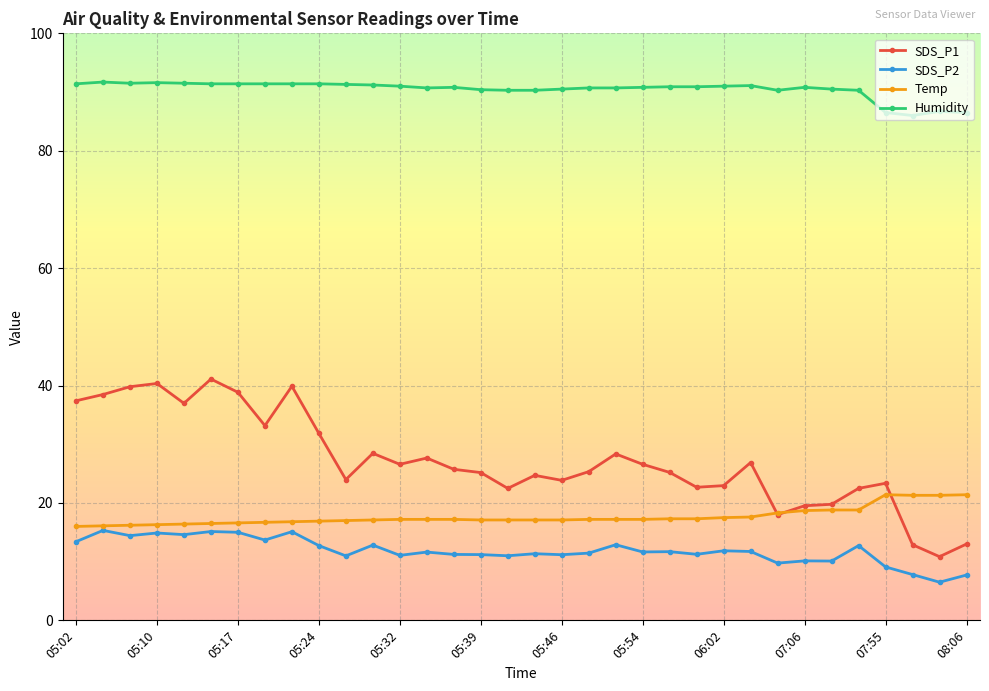

How many series are shown in this chart?

4